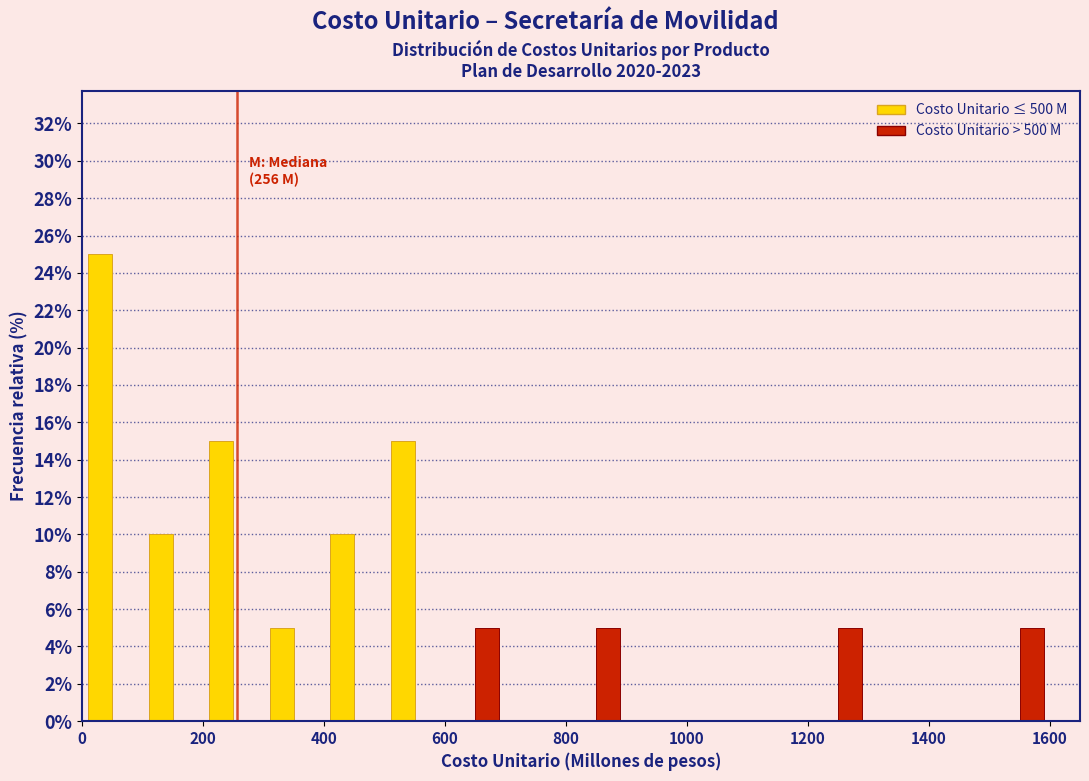

In the Costo Unitario ≤ 500 M series, which range on the x-axis has the tallest bar?

0 to 100